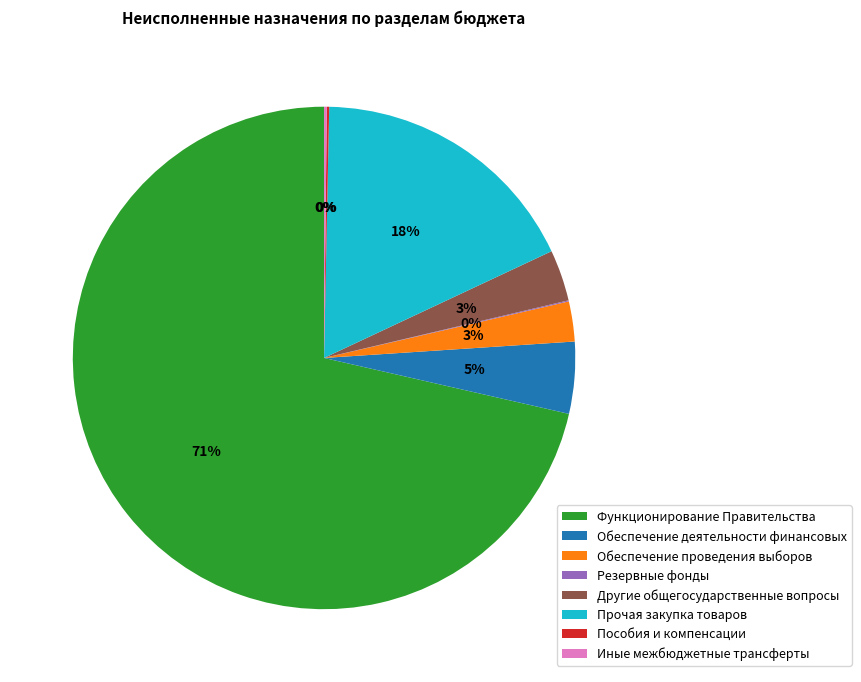

Is the sum of Другие общегосударственные вопросы and Функционирование Правительства greater than half?

Yes